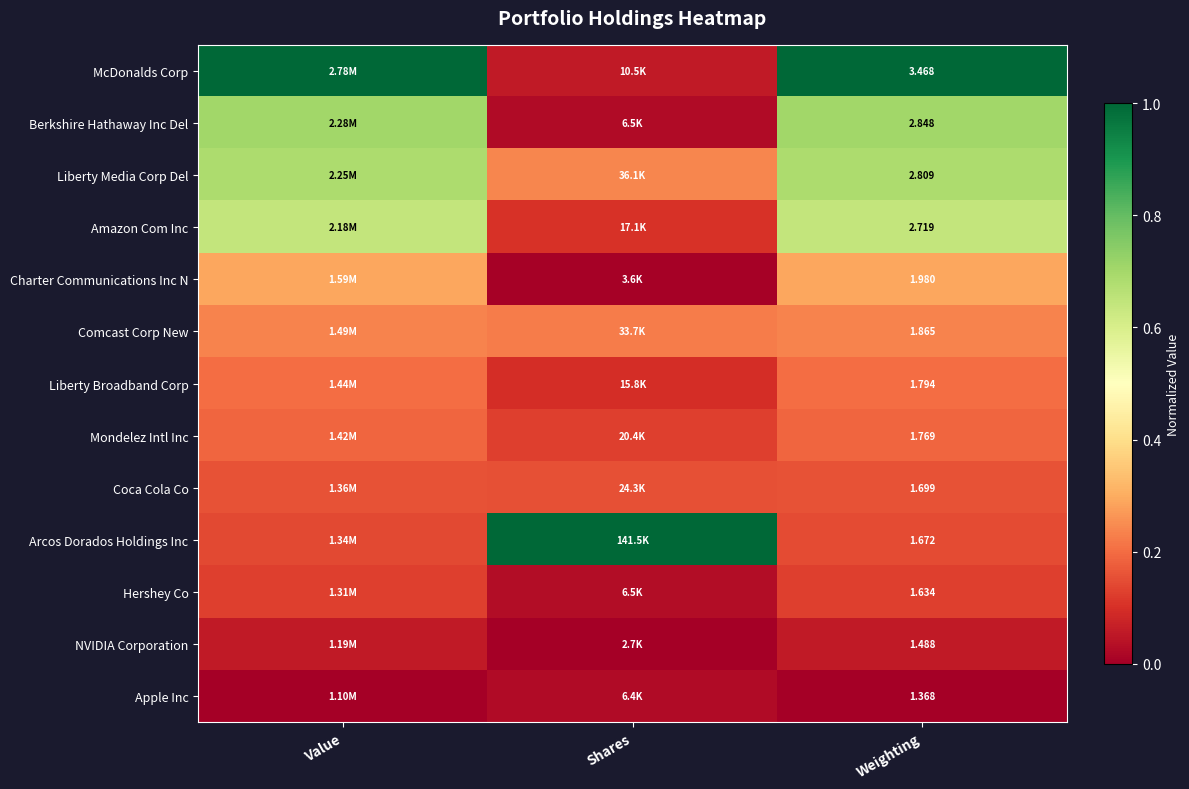

What value does the Comcast Corp New series have at Weighting?

0.2